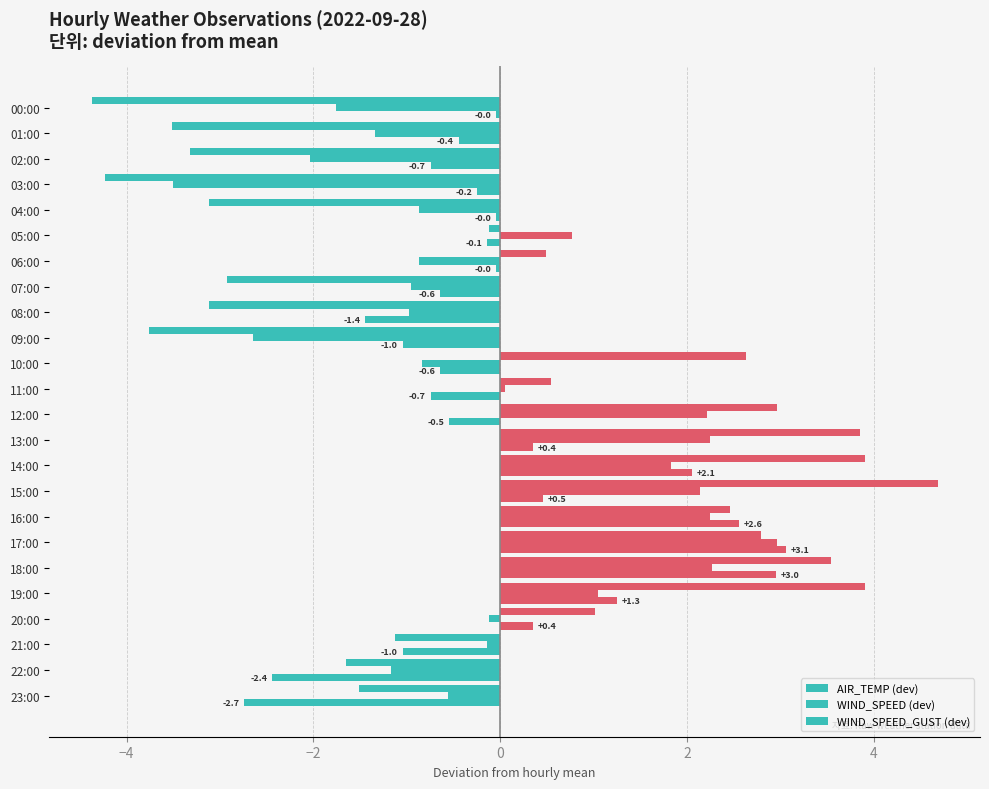

At which label does AIR_TEMP (dev) reach its peak?

17:00